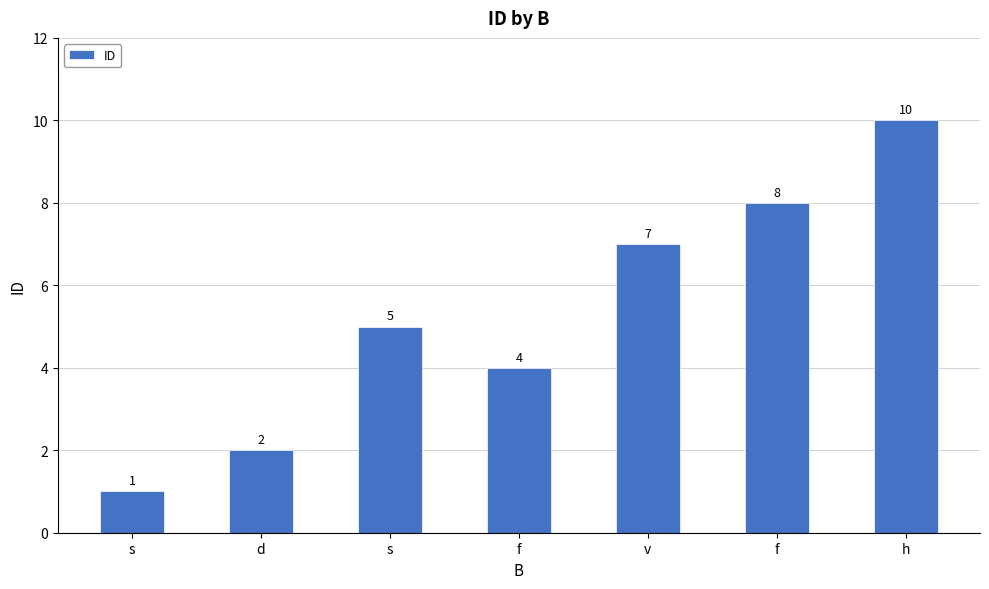

Is it true that the value at f is 8?

True